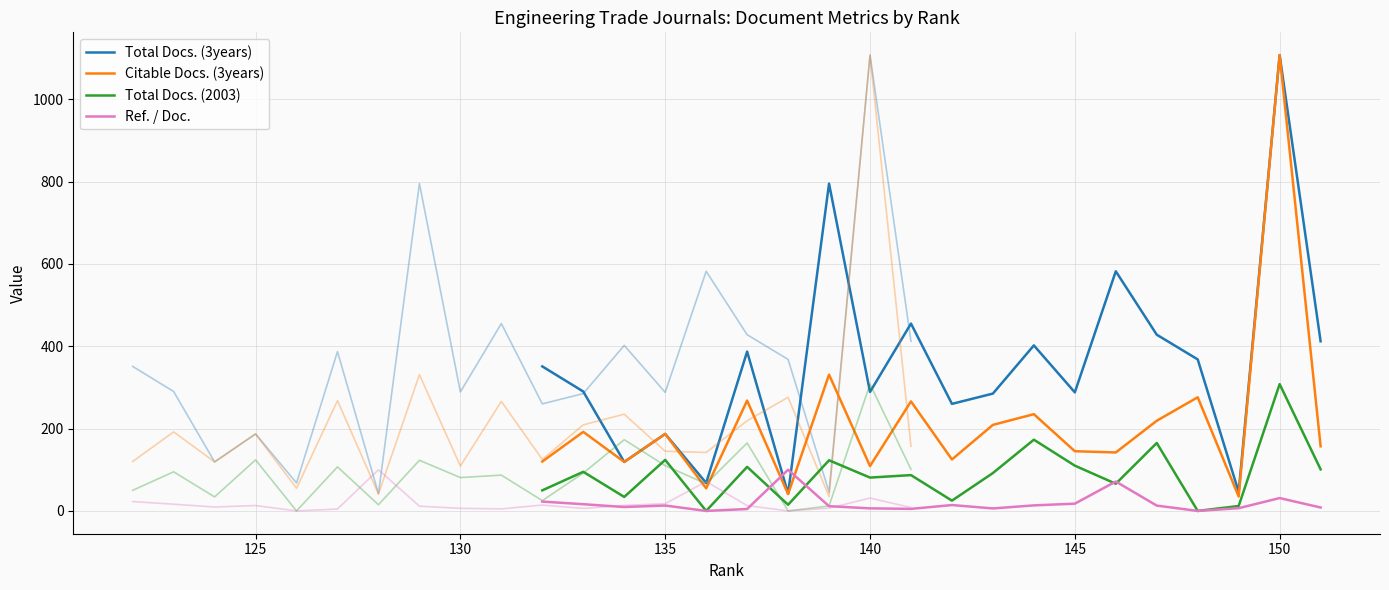

True or false: Ref. / Doc. and Citable Docs. (3years) intersect in this chart.

True